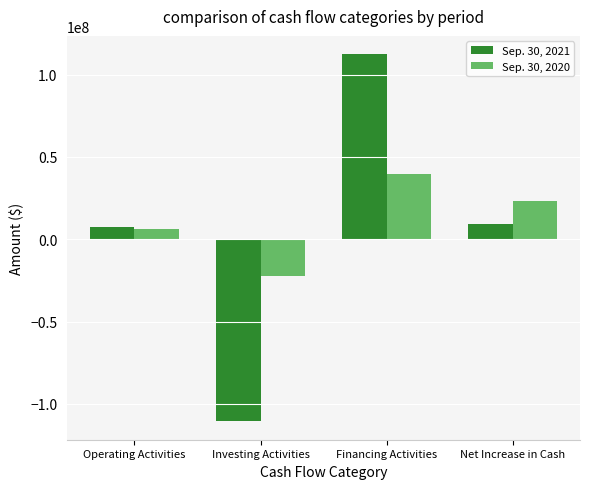

At Financing Activities, list the series in order from smallest to largest.

Sep. 30, 2020, Sep. 30, 2021